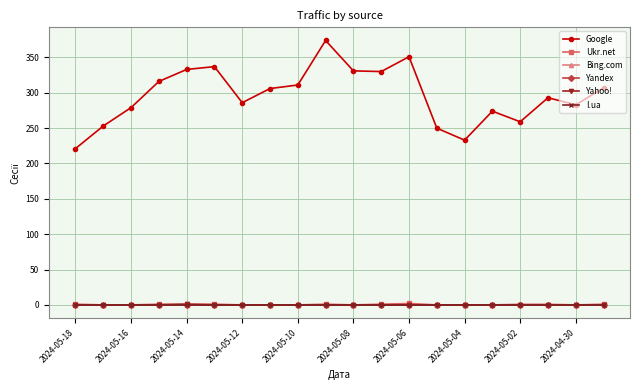

Is this an area chart (filled region under the line)?

No